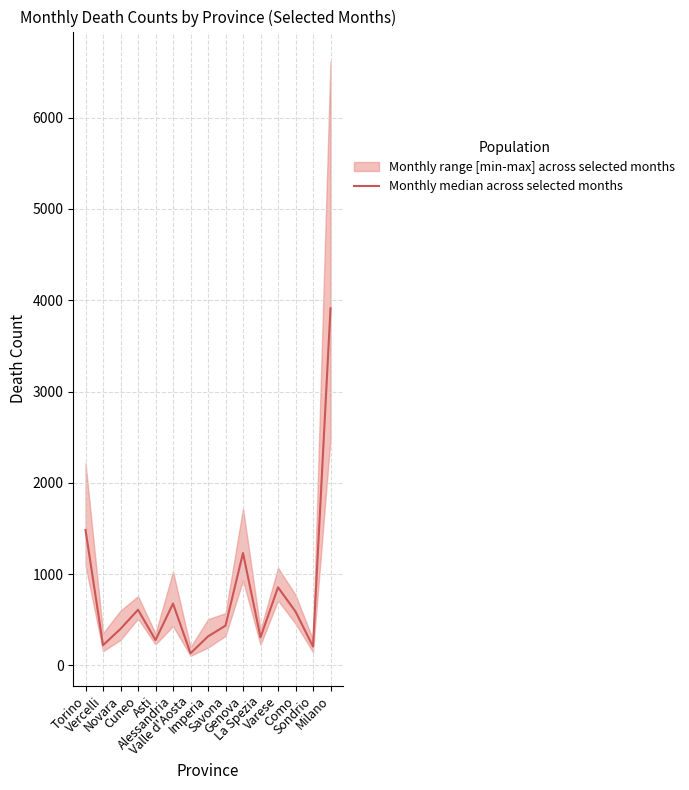

At which category does the data reach its first local valley?

Vercelli